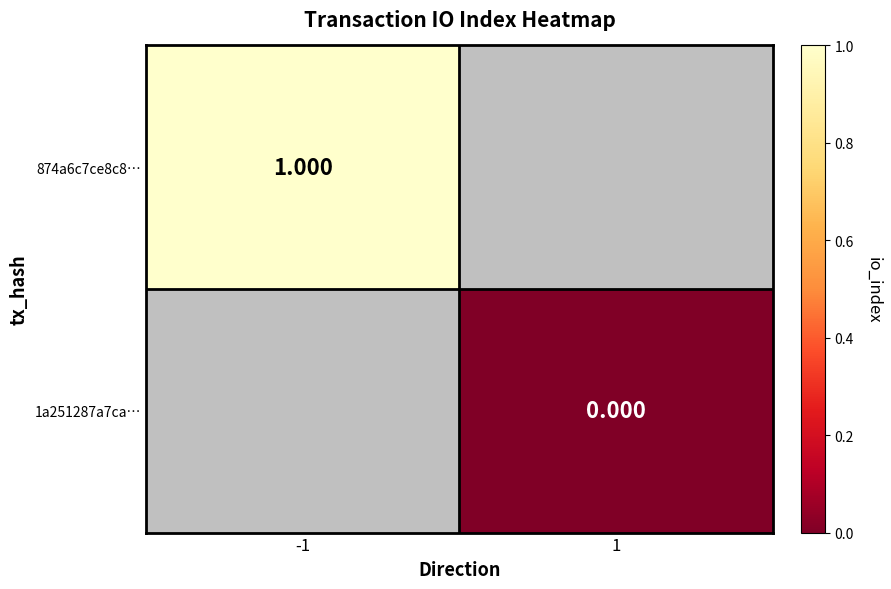

At how many categories does at least one series exceed 0?

1